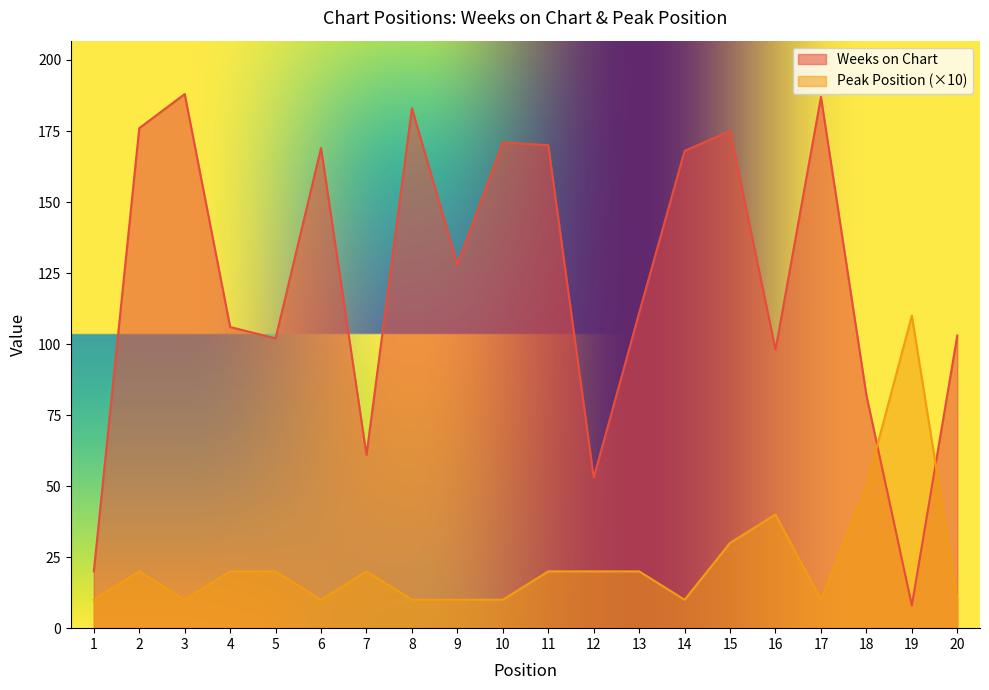

List the series in order of their peak value, lowest first.

Peak Position (×10), Weeks on Chart